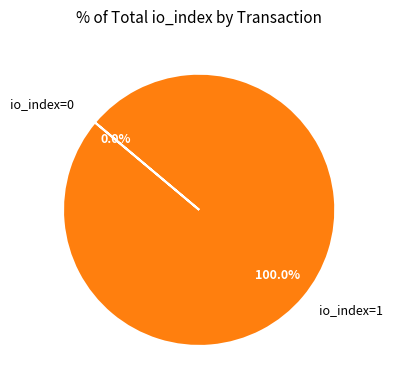

What is the total percentage of io_index=0 and io_index=1?

100.0%